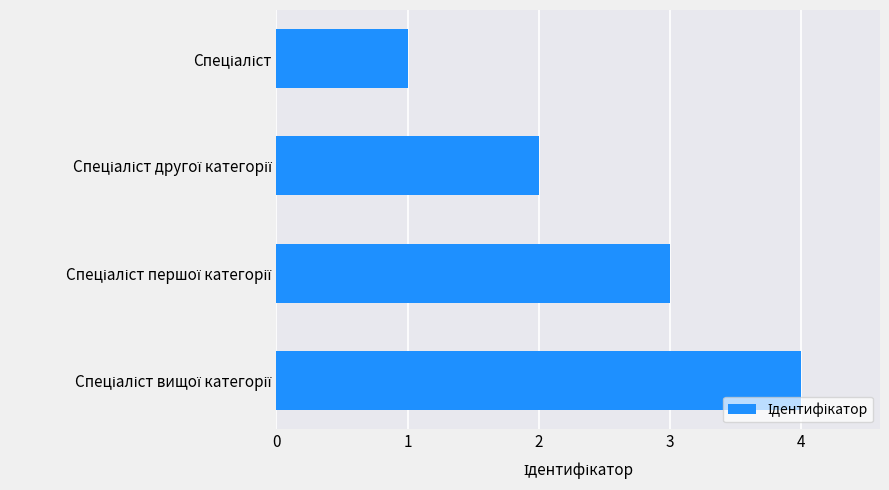

What is the difference between the maximum and minimum values?

3